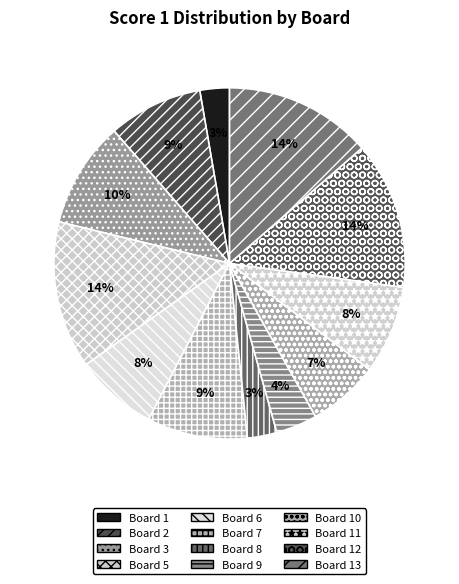

Is there a majority slice in this chart?

No